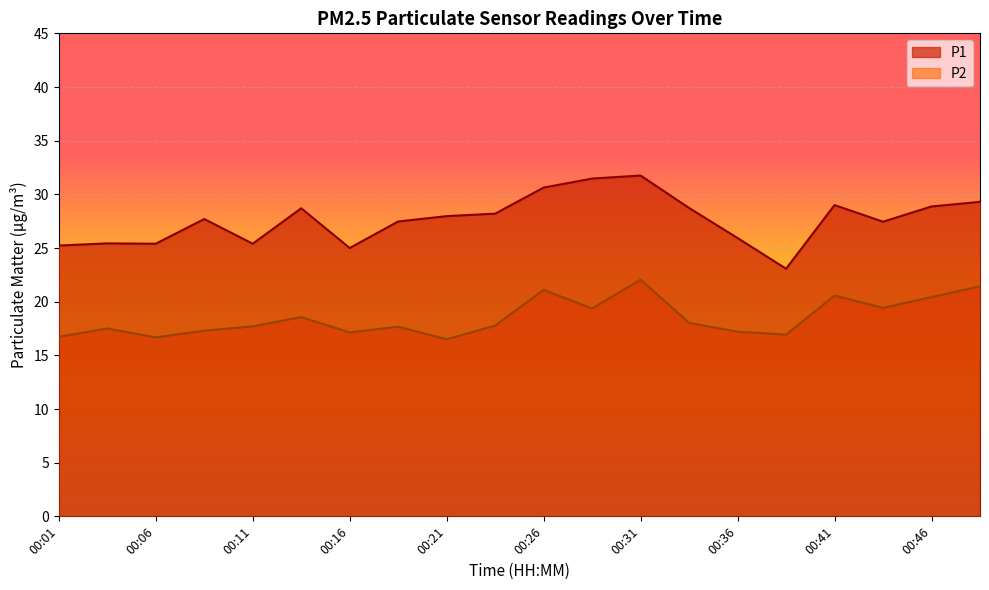

True or false: P1 has a value of 25.4 at 00:06.

True